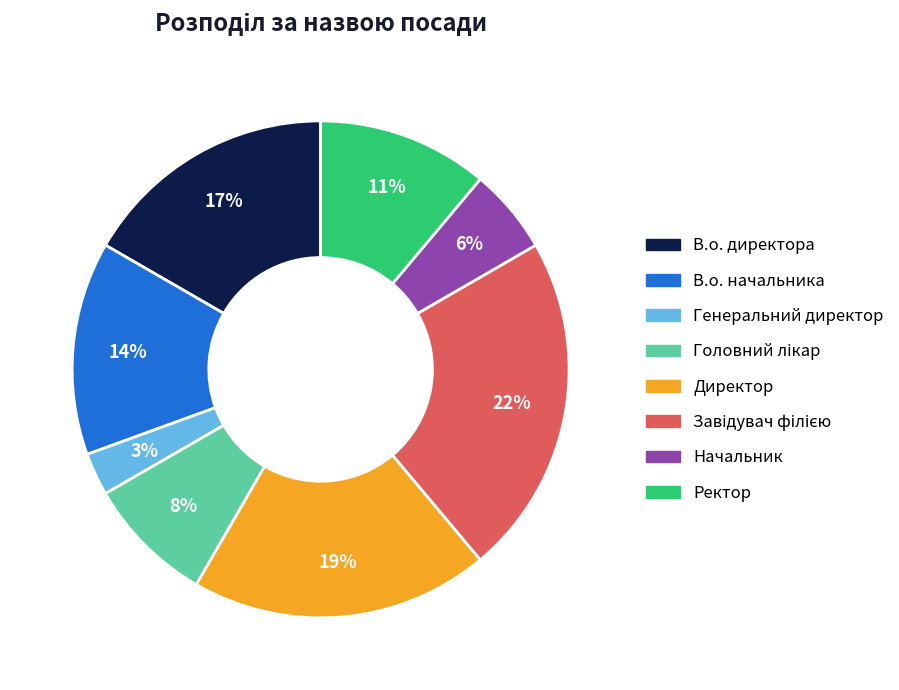

To the nearest percent, what is the average slice percentage?

12%